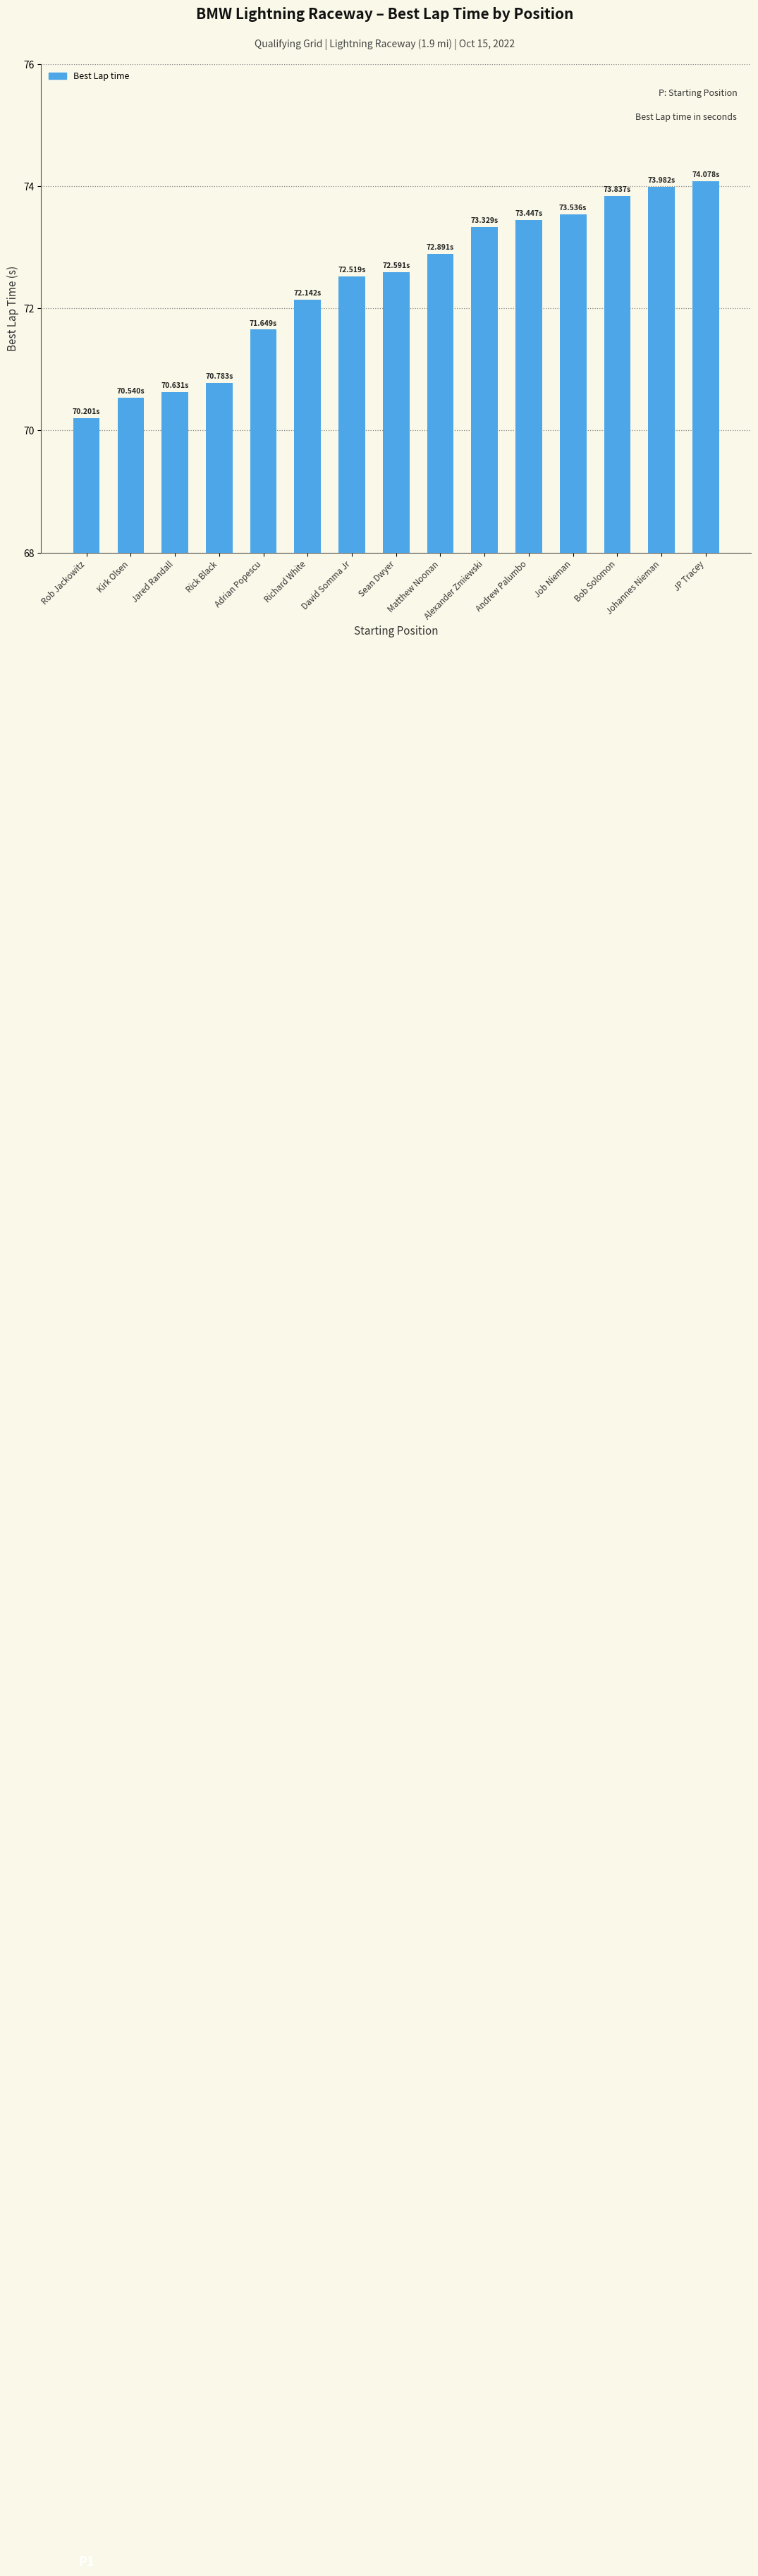

Reading right to left, list all the values displayed in this chart.

74.1	74.0	73.8	73.5	73.4	73.3	72.9	72.6	72.5	72.1	71.6	70.8	70.6	70.5	70.2